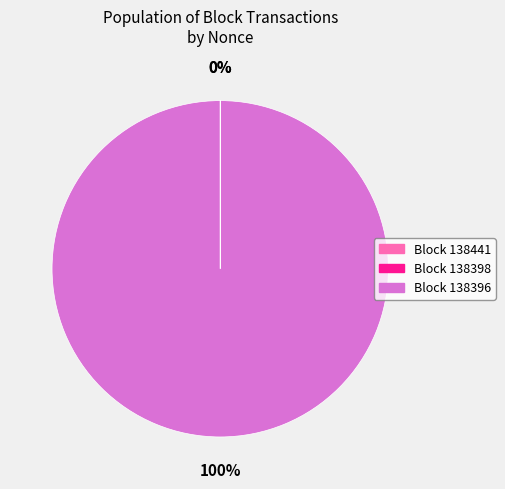

To the nearest percent, what is the difference between the largest and smallest slice percentages?

100%